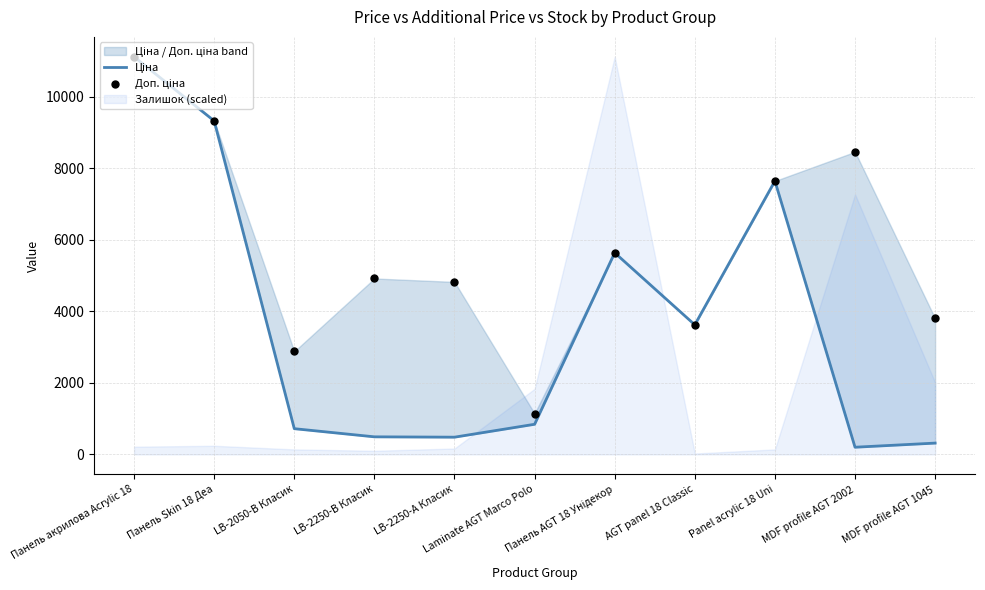

Which series contains the highest Y value?

Ціна